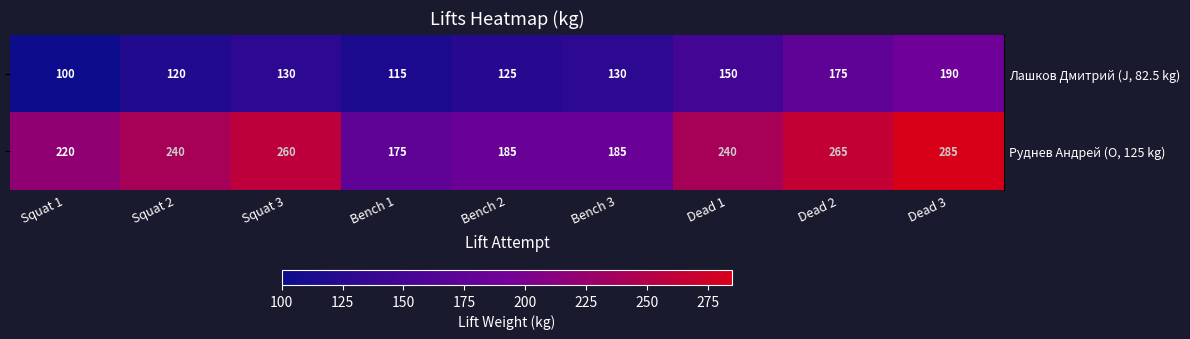

At which category is the sum across all series the highest?

Dead 3